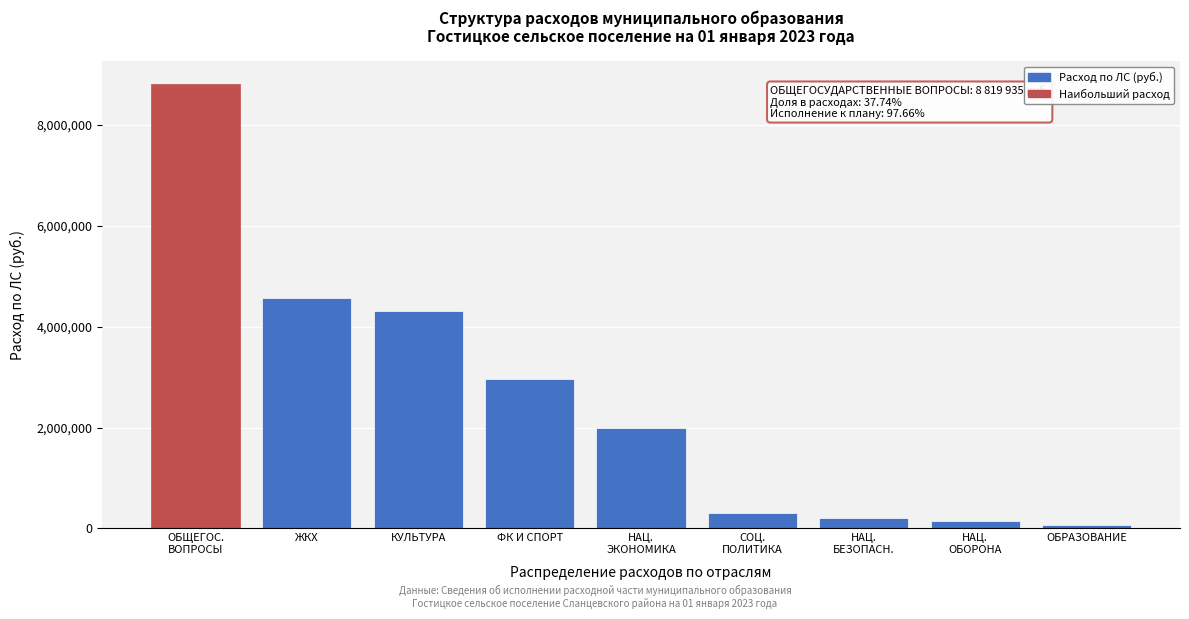

Reading right to left, extract all data points from this chart.

58433.5	154100.0	202150.2	305259.4	1984304.9	2968091.6	4303013.5	4572161.1	8819934.5